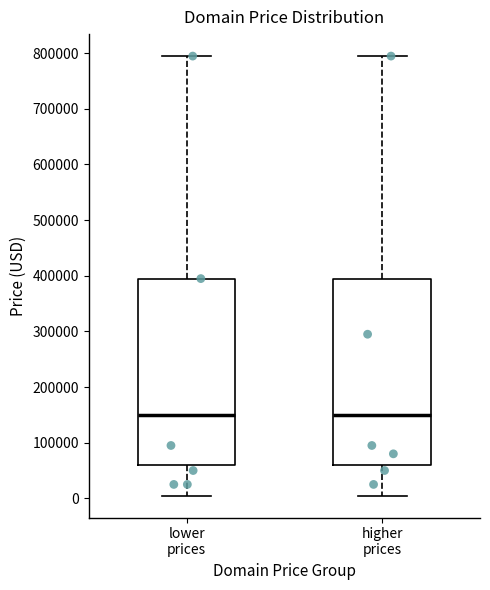

Reading left to right, read every box against the y-axis: the position of its median line, the range the box covers, and the ends of its whiskers. The values are not printed on the chart, so give them approximately, as read against the axis.

lower prices: median 150000, box 60000 to 390000, whiskers 0 to 790000
higher prices: median 150000, box 60000 to 390000, whiskers 0 to 790000